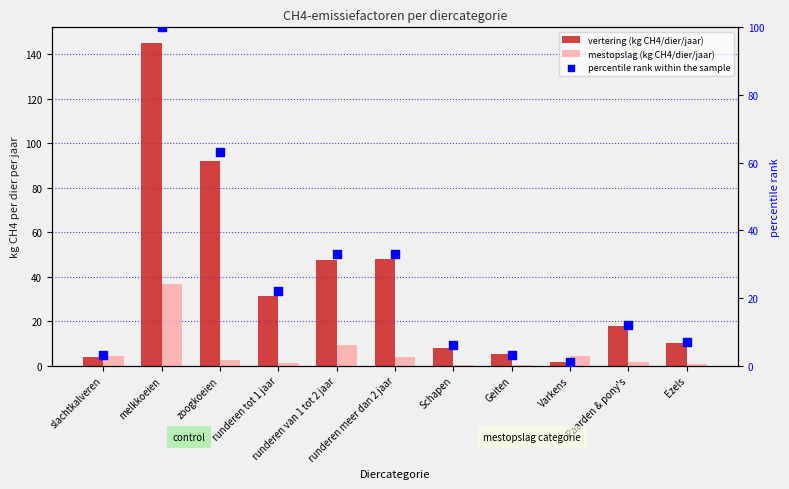

Which series reaches the minimum Y coordinate?

mestopslag (kg CH4/dier/jaar)